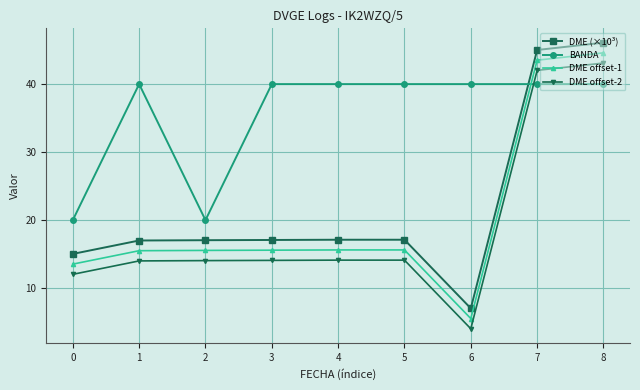

Which series changed the most between 2 and 4?

BANDA